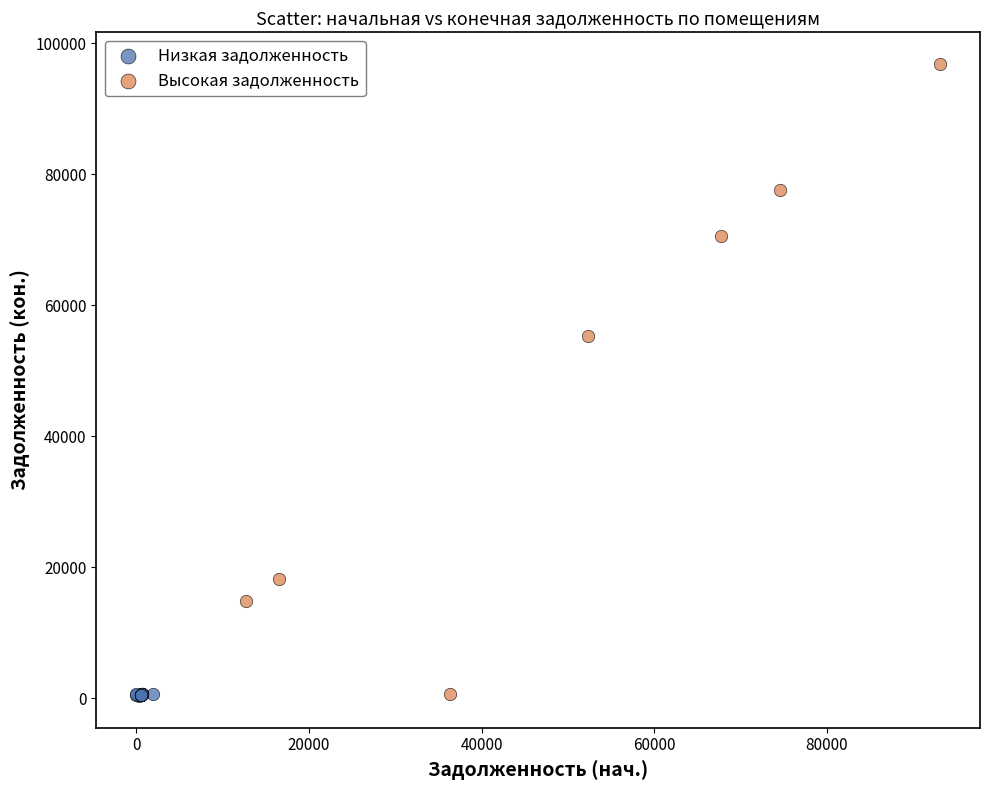

Which series contains the highest Y value?

Высокая задолженность